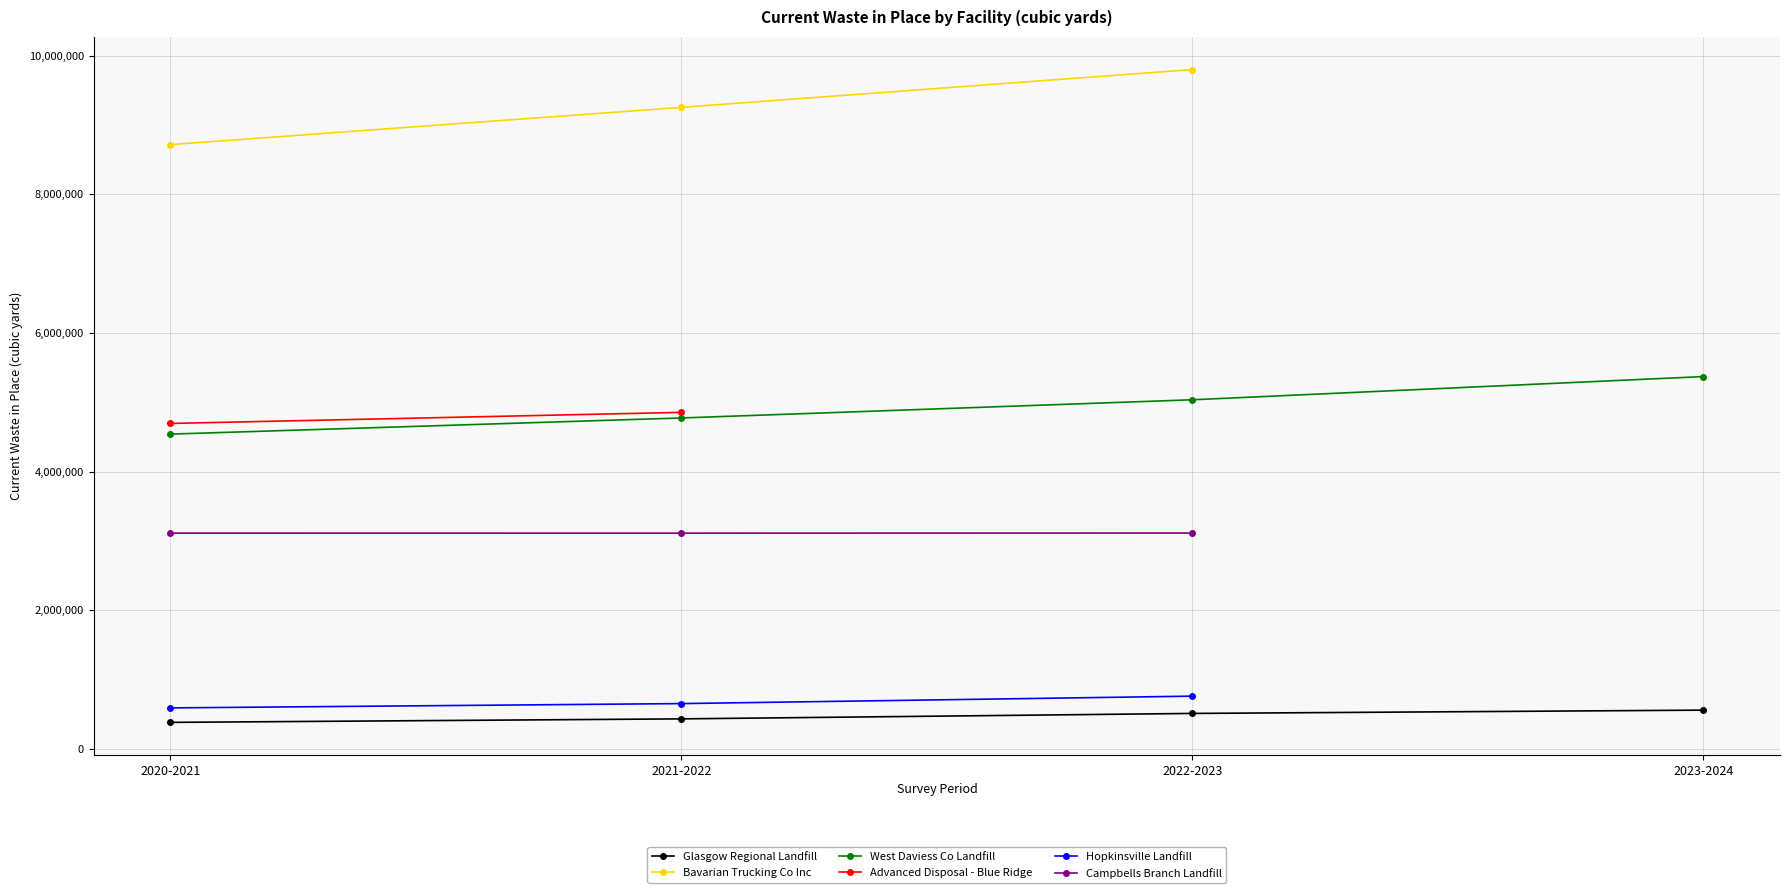

What is the label of the 4th point from the right?

2020-2021